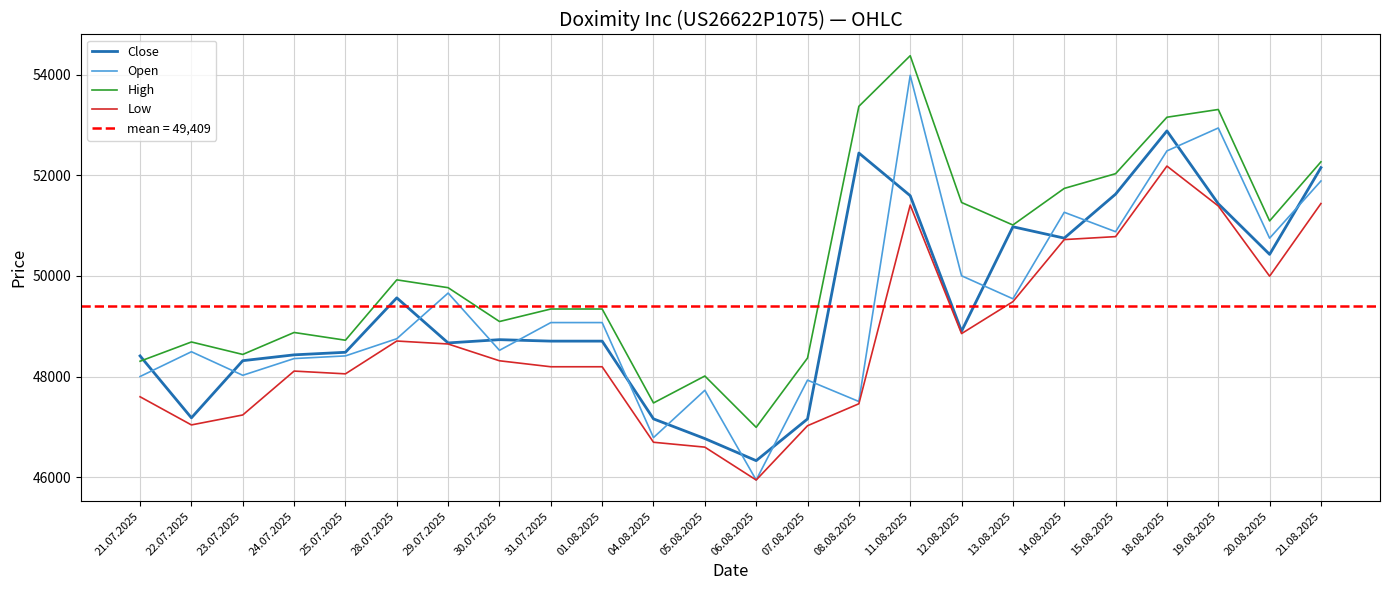

Reading left to right, what are all the values shown in this chart?

Close: 48410	47178	48315	48431	48482	49565	48668	48733	48704	48704	47157	46765	46326	47156	52446	51597	48902	50979	50753	51628	52886	51437	50430	52156
Open: 48000	48493	48024	48357	48410	48752	49660	48521	49073	49073	46785	47726	45941	47928	47503	53991	50004	49546	51267	50881	52488	52944	50752	51890
High: 48304	48687	48439	48876	48722	49923	49767	49094	49343	49343	47474	48010	46989	48368	53375	54382	51462	51014	51742	52035	53158	53312	51095	52271
Low: 47597	47037	47235	48108	48053	48706	48647	48313	48194	48194	46692	46595	45941	47021	47458	51411	48854	49489	50724	50783	52186	51393	49996	51441